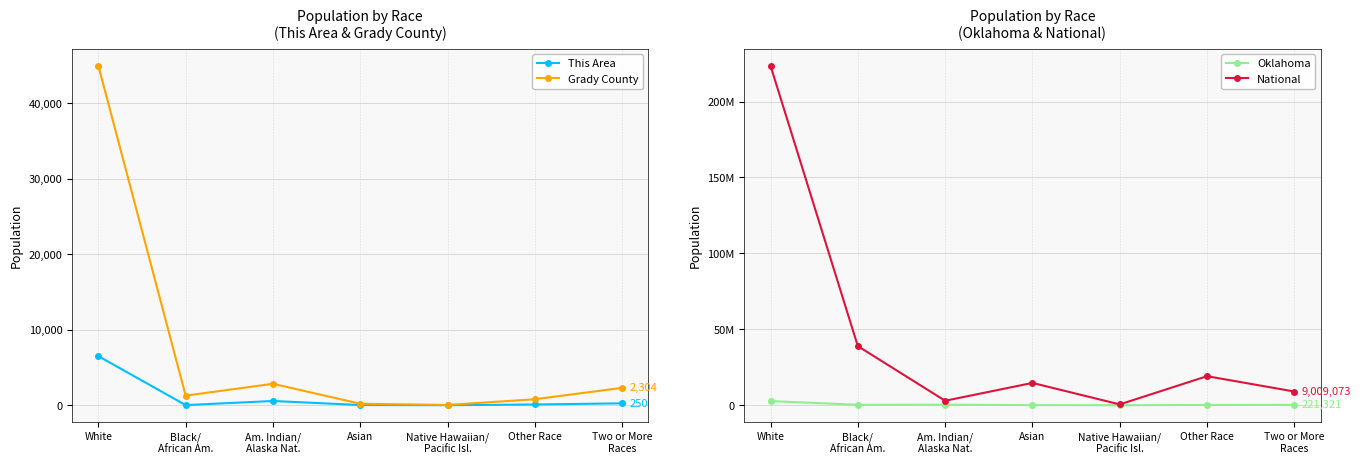

Reading left to right, extract all data points from this chart.

This Area: White=6510	Black/
African Am.=18	Am. Indian/
Alaska Nat.=561	Asian=26	Native Hawaiian/
Pacific Isl.=3	Other Race=97	Two or More
Races=250
Grady County: White=44994	Black/
African Am.=1268	Am. Indian/
Alaska Nat.=2841	Asian=196	Native Hawaiian/
Pacific Isl.=36	Other Race=792	Two or More
Races=2304
Oklahoma: White=2706845	Black/
African Am.=277644	Am. Indian/
Alaska Nat.=321687	Asian=65076	Native Hawaiian/
Pacific Isl.=4369	Other Race=154409	Two or More
Races=221321
National: White=223553265	Black/
African Am.=38929319	Am. Indian/
Alaska Nat.=2932248	Asian=14674252	Native Hawaiian/
Pacific Isl.=540013	Other Race=19107368	Two or More
Races=9009073